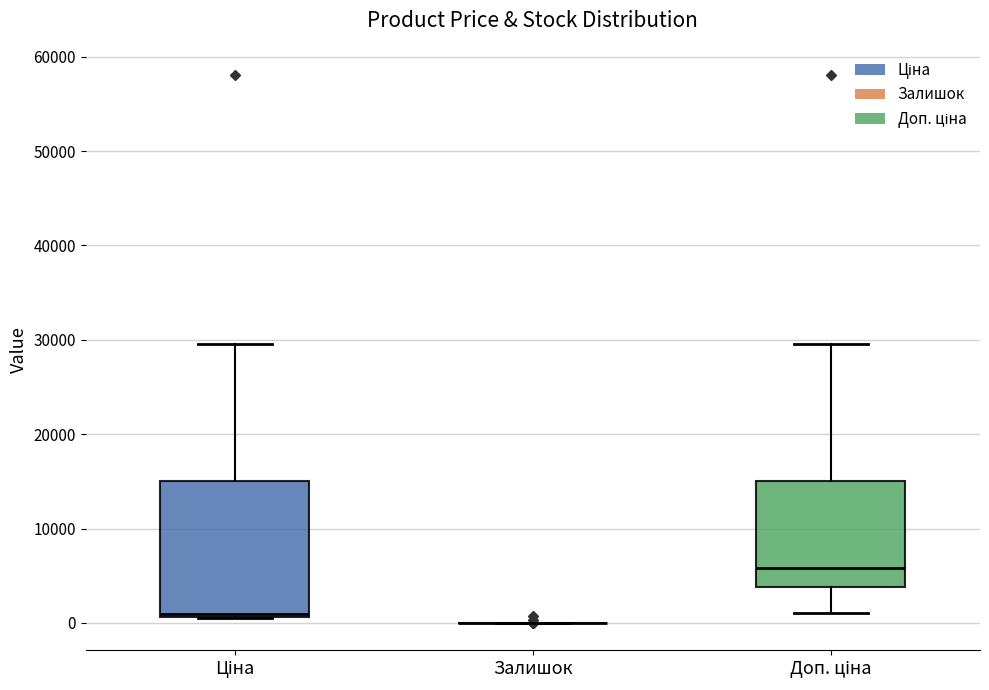

Which box is the tallest, from its lower edge to its upper edge?

Ціна